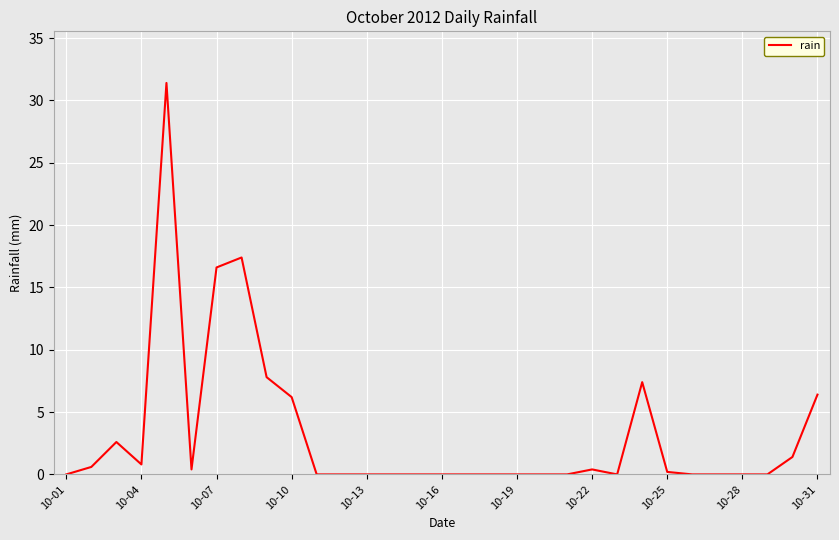

What is the maximum value shown in the chart?

31.4